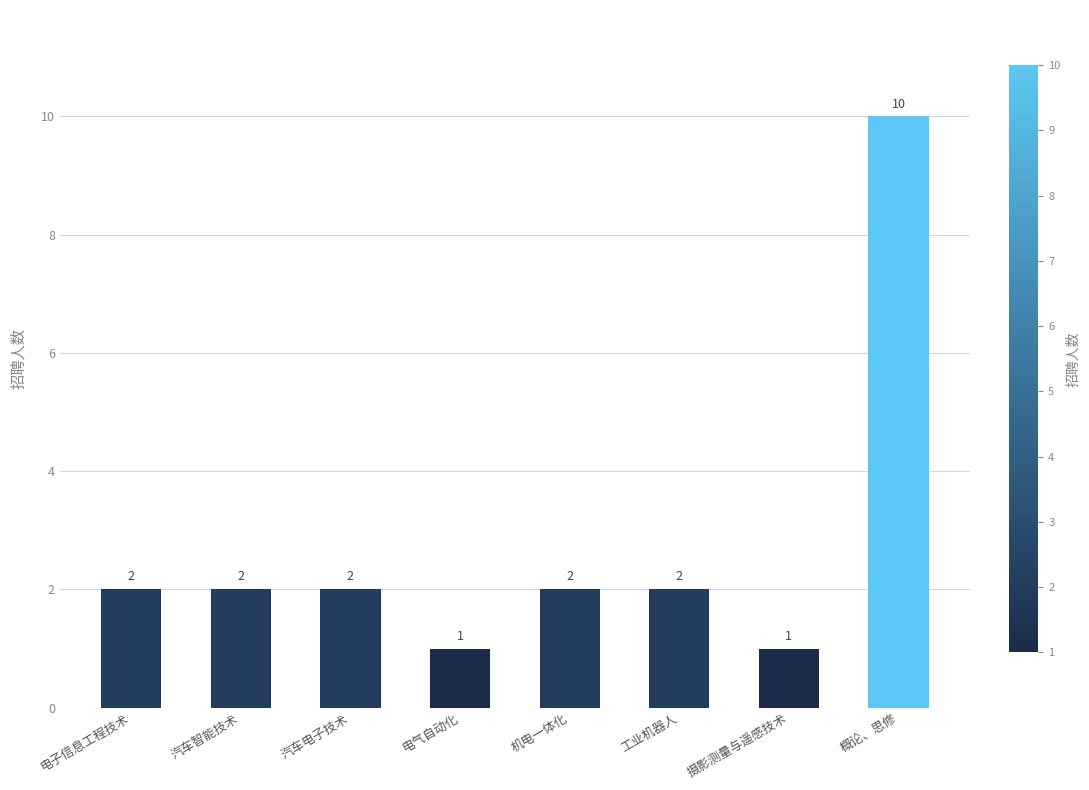

What is the average value?

3